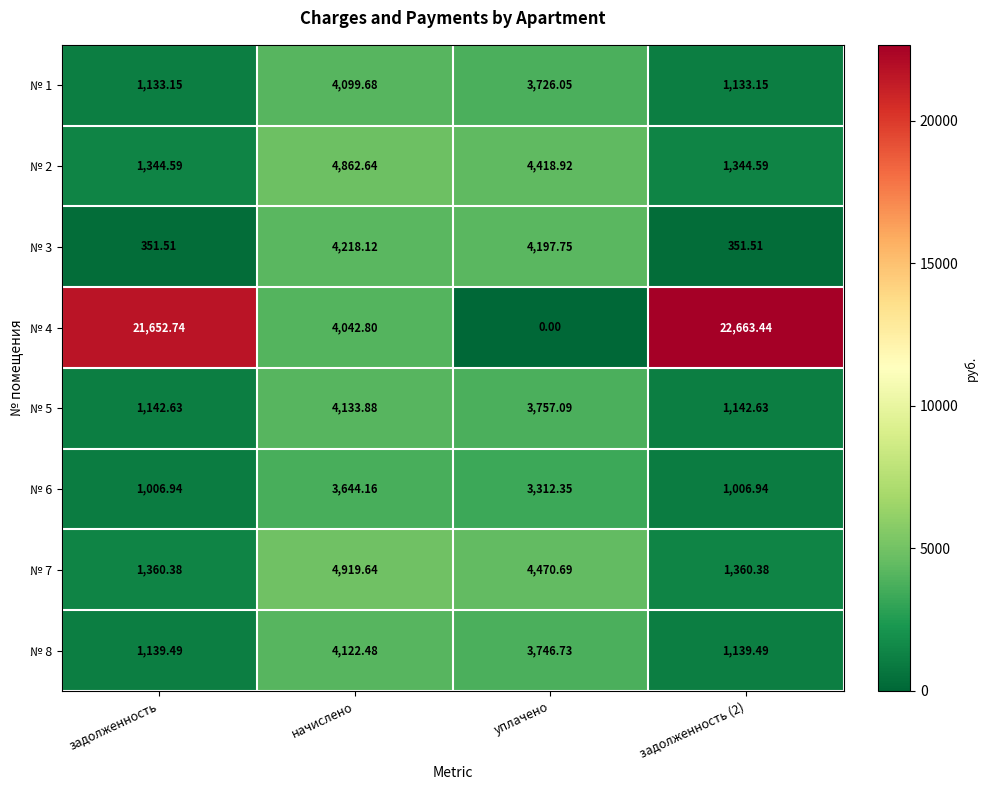

Where does the № 8 series first go above 3746?

начислено